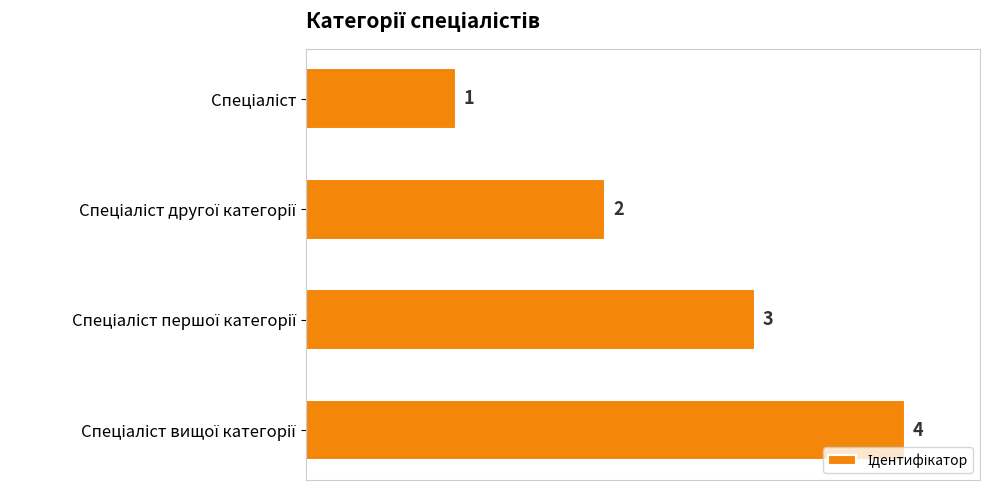

Count the values in the range 2 to 4.

3